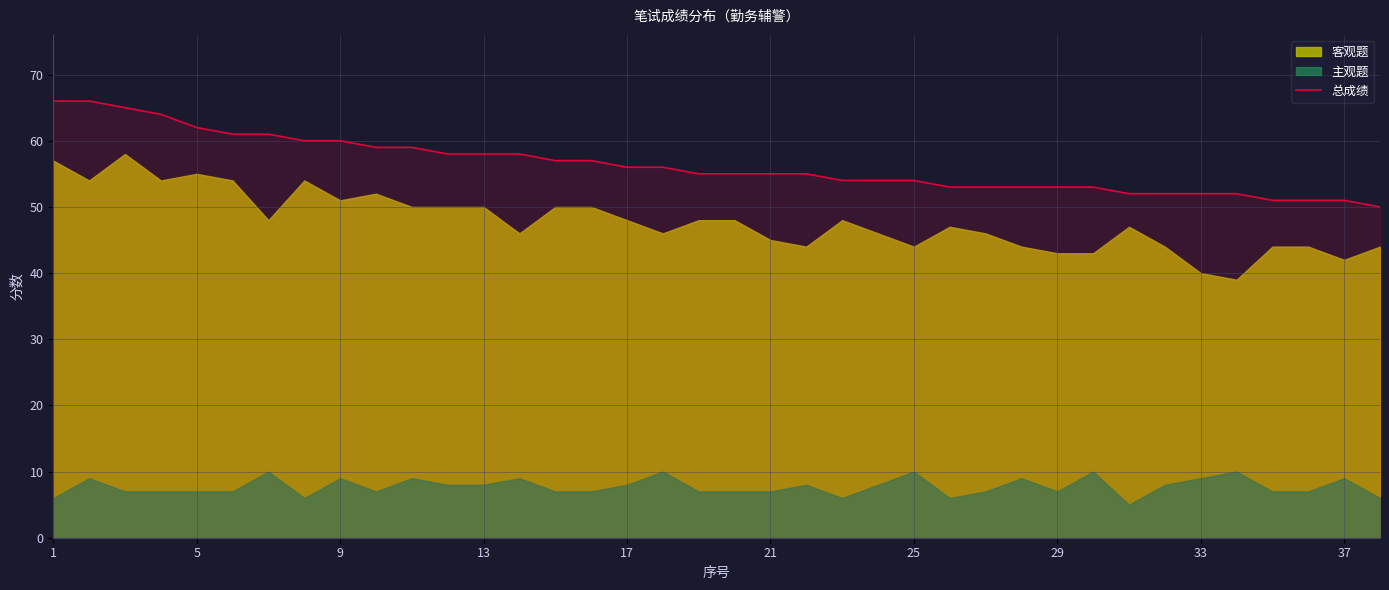

How many data points does each series have?

38